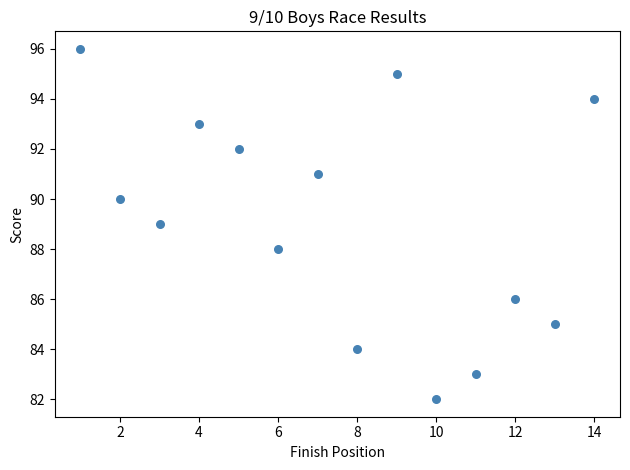

What is the range of Y values (max minus min)?

14